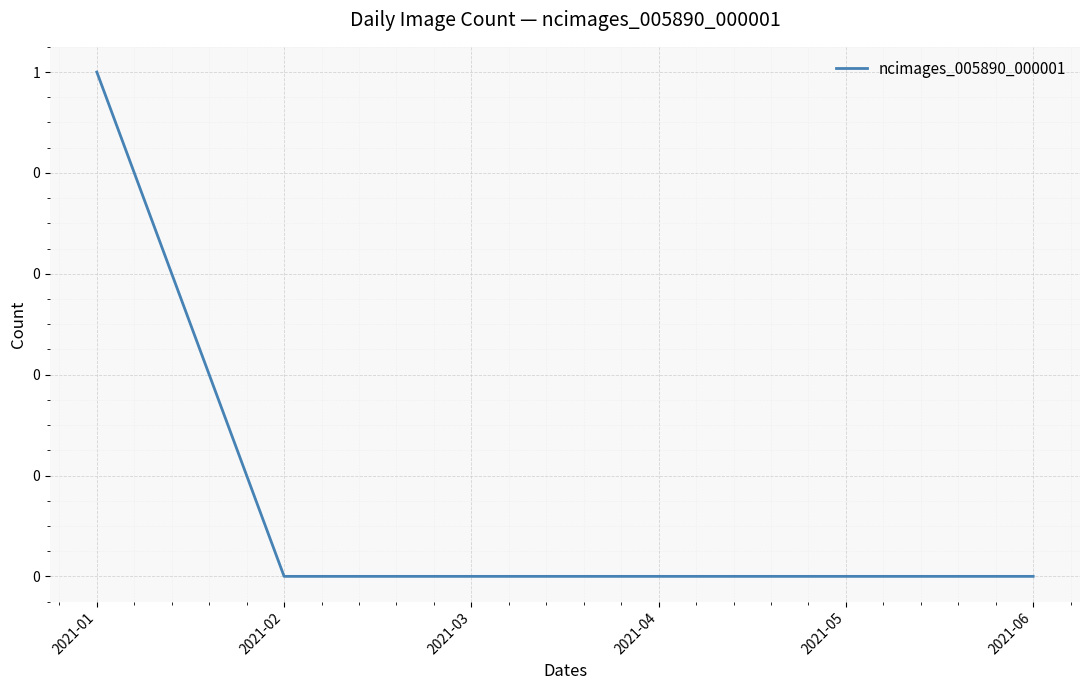

What is the value of the 1st point from the left?

1